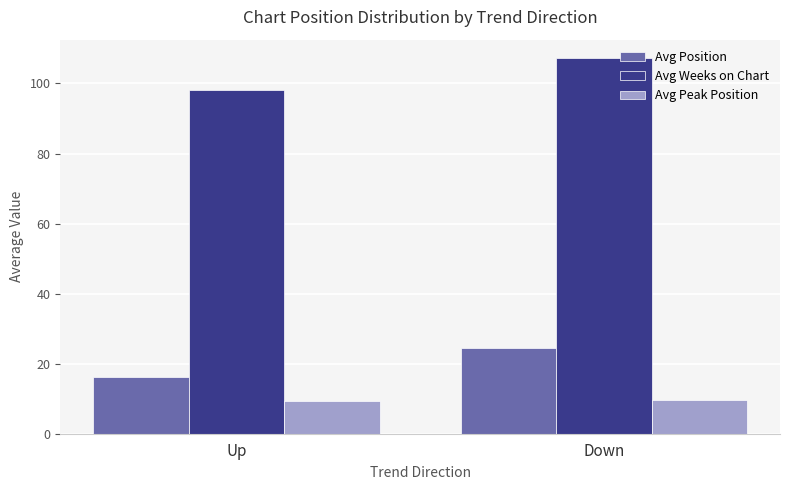

Is it true that Avg Weeks on Chart equals 98.2 at Up?

True